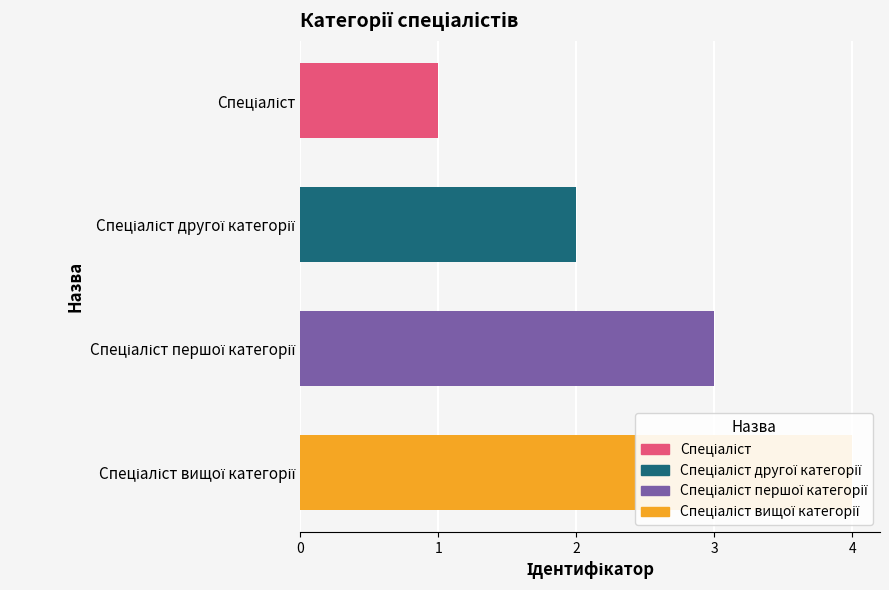

True or false: the data shows 2 at Спеціаліст другої категорії.

True